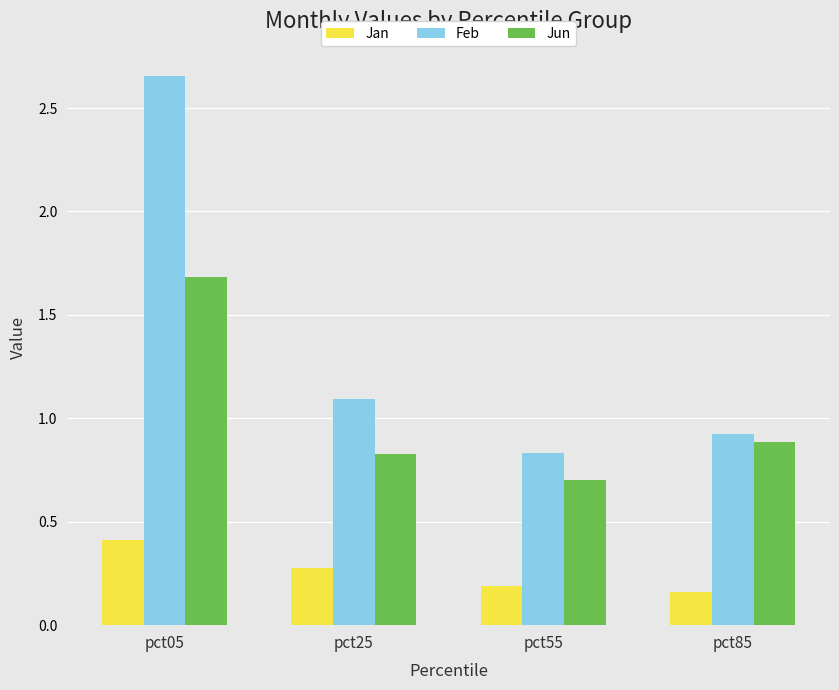

Which series has the widest spread of values?

Feb